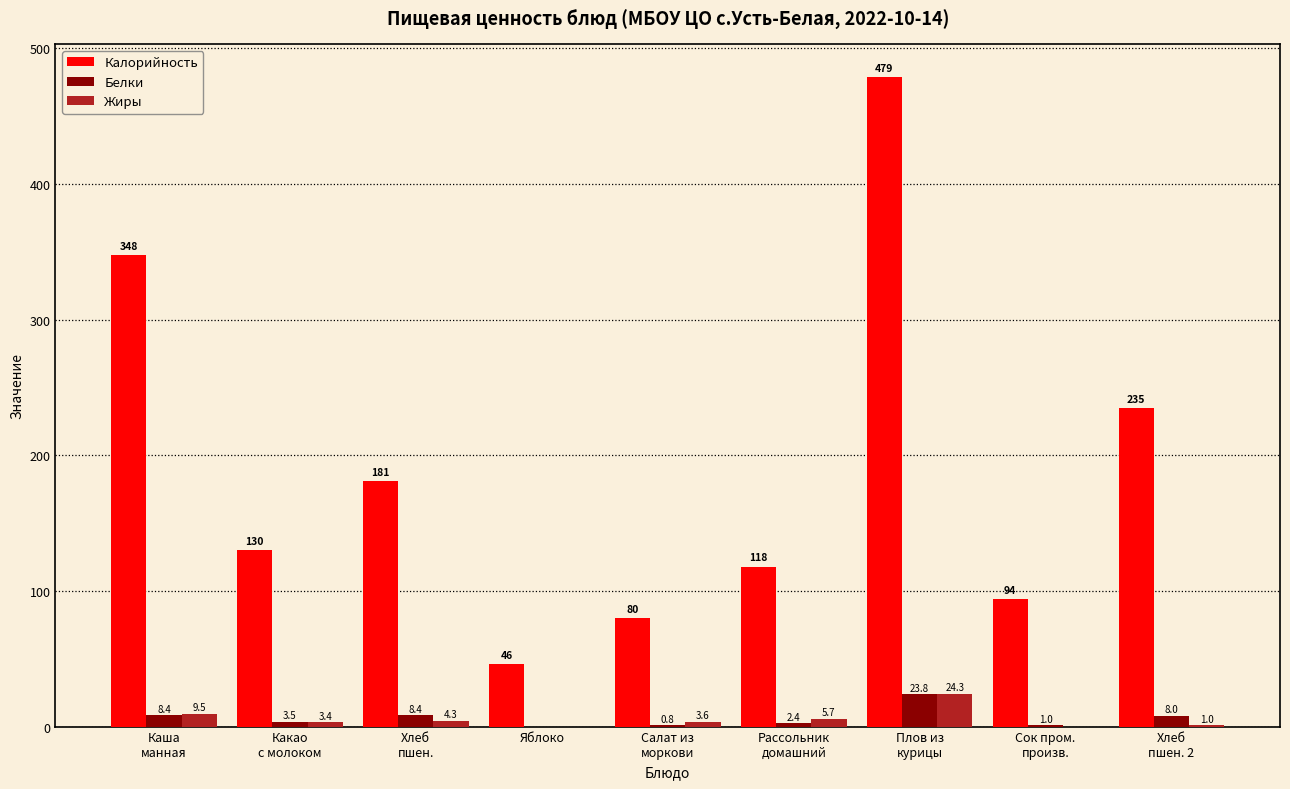

What is the maximum value for Калорийность?

479.0